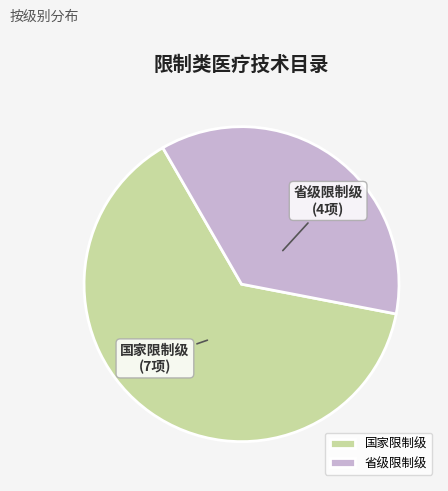

Which has a higher value, 国家限制级 or 省级限制级?

国家限制级